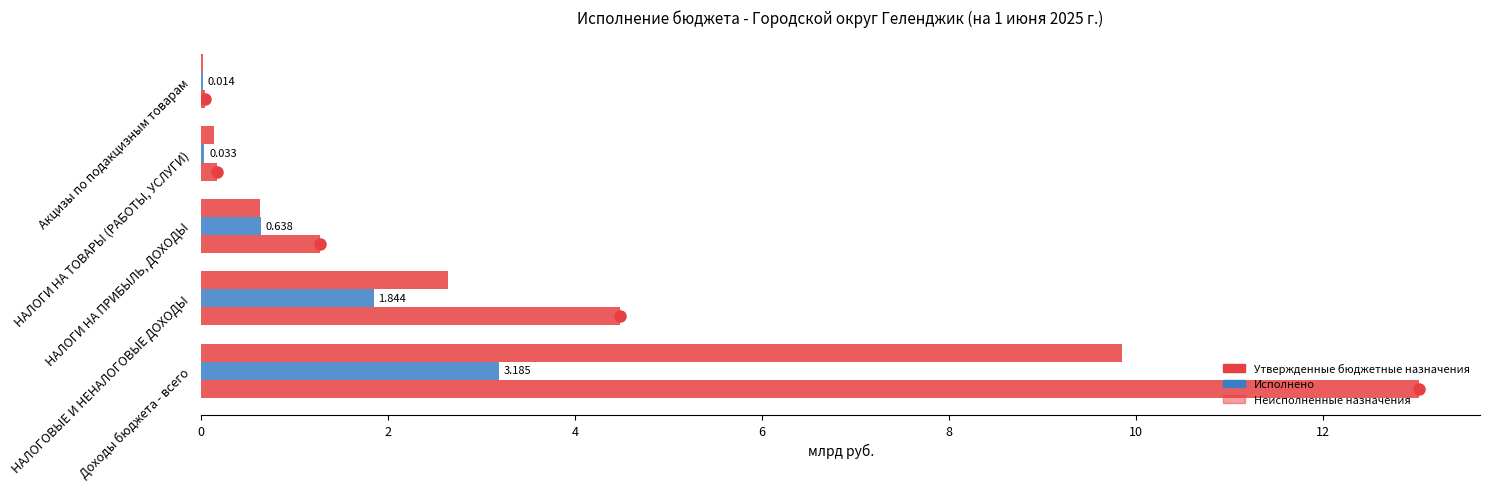

Count the number of data series in this chart.

3